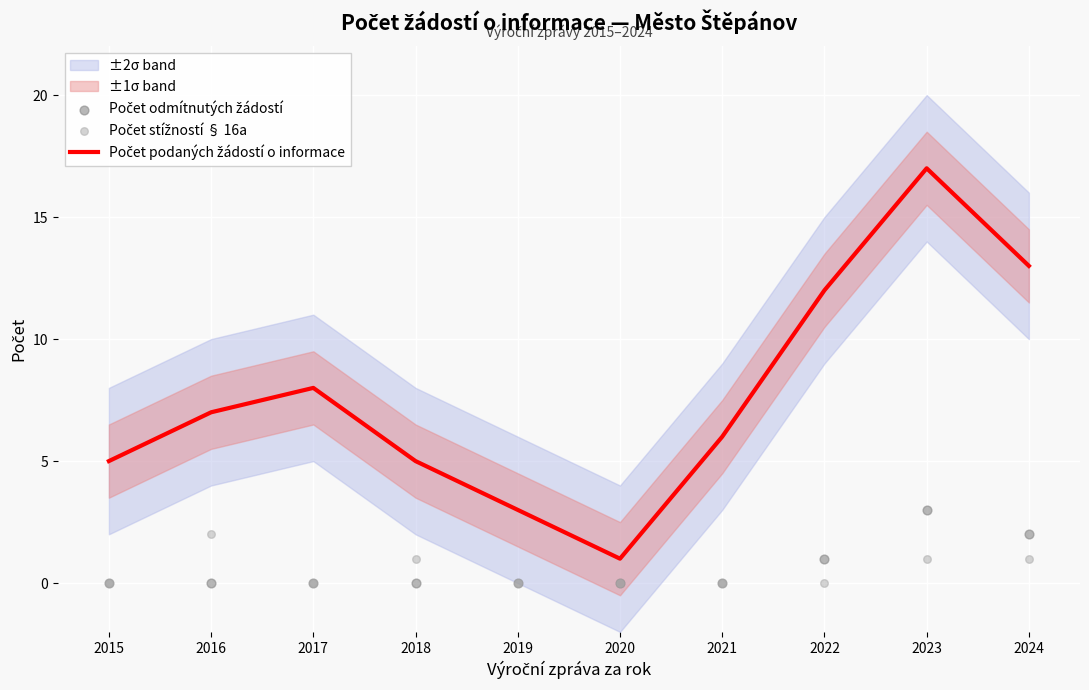

Which series has the largest total across all categories?

Počet podaných žádostí o informace